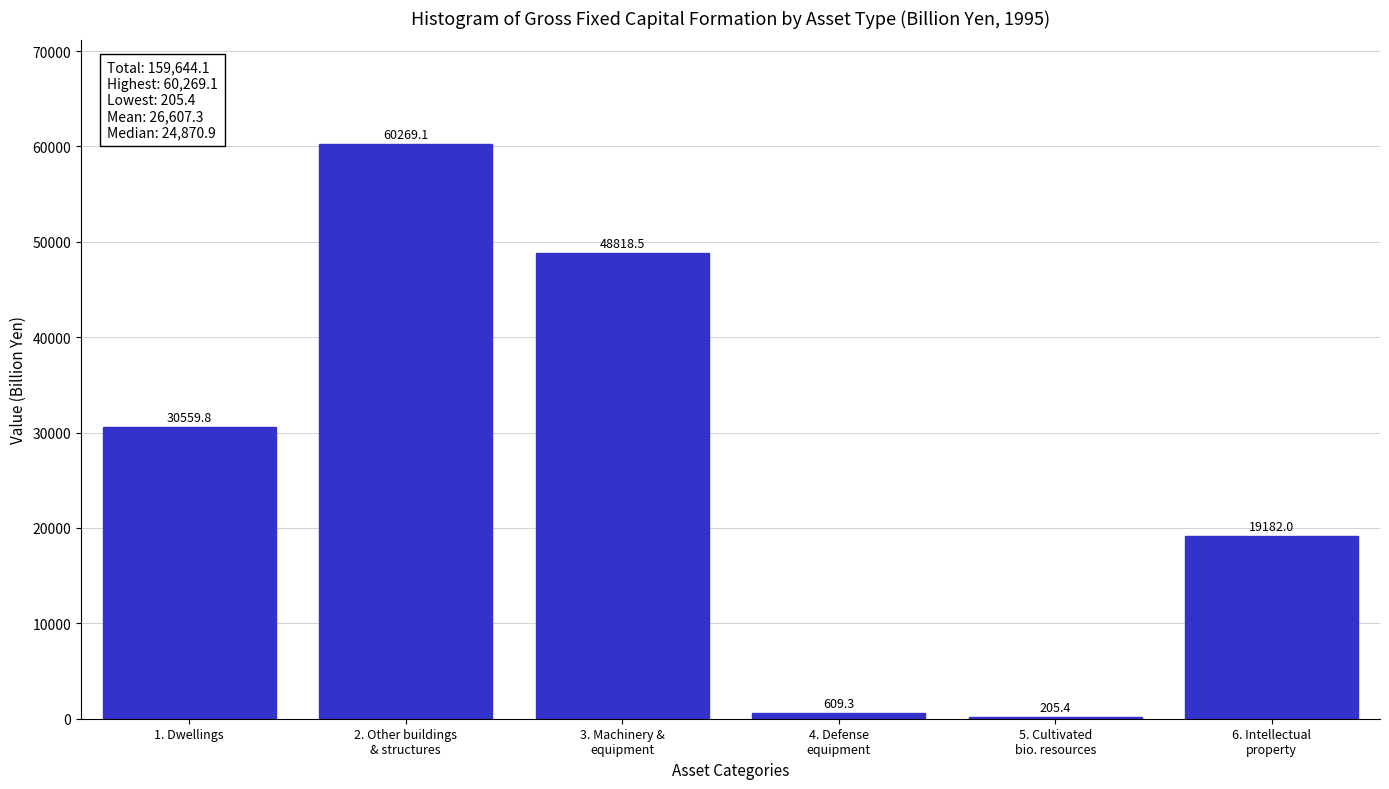

What is the sum of all values?

159644.1